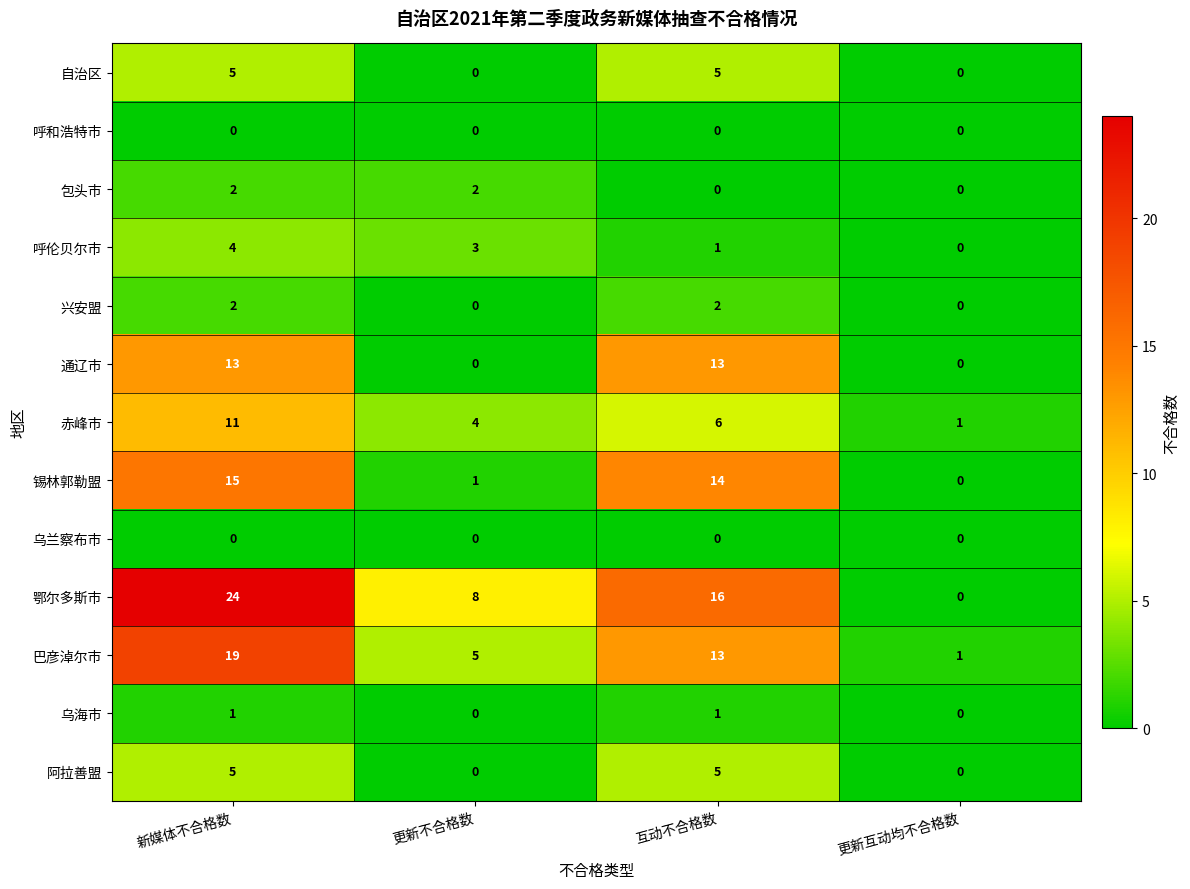

Count the number of data series in this chart.

13